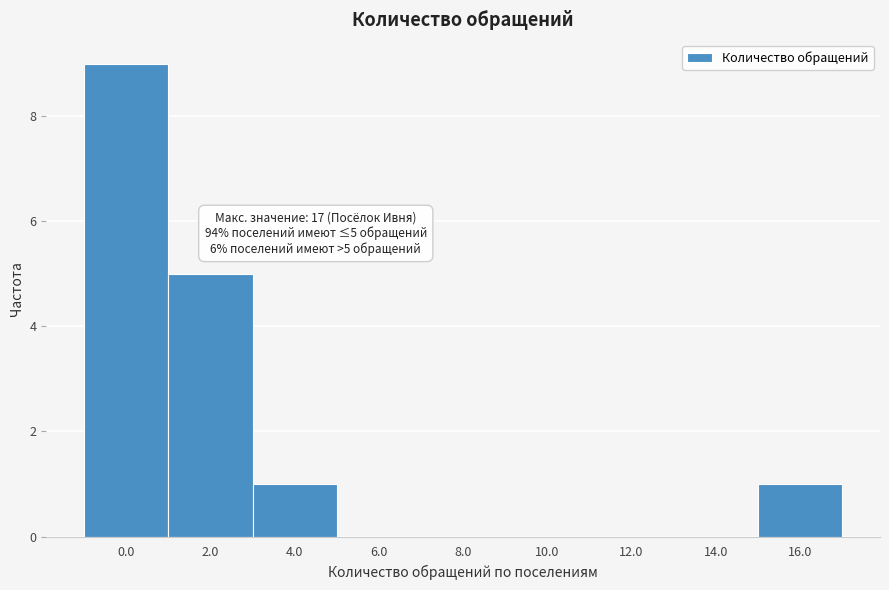

Reading right to left, transcribe all the data shown in this chart.

16.0=1	14.0=0	12.0=0	10.0=0	8.0=0	6.0=0	4.0=1	2.0=5	0.0=9